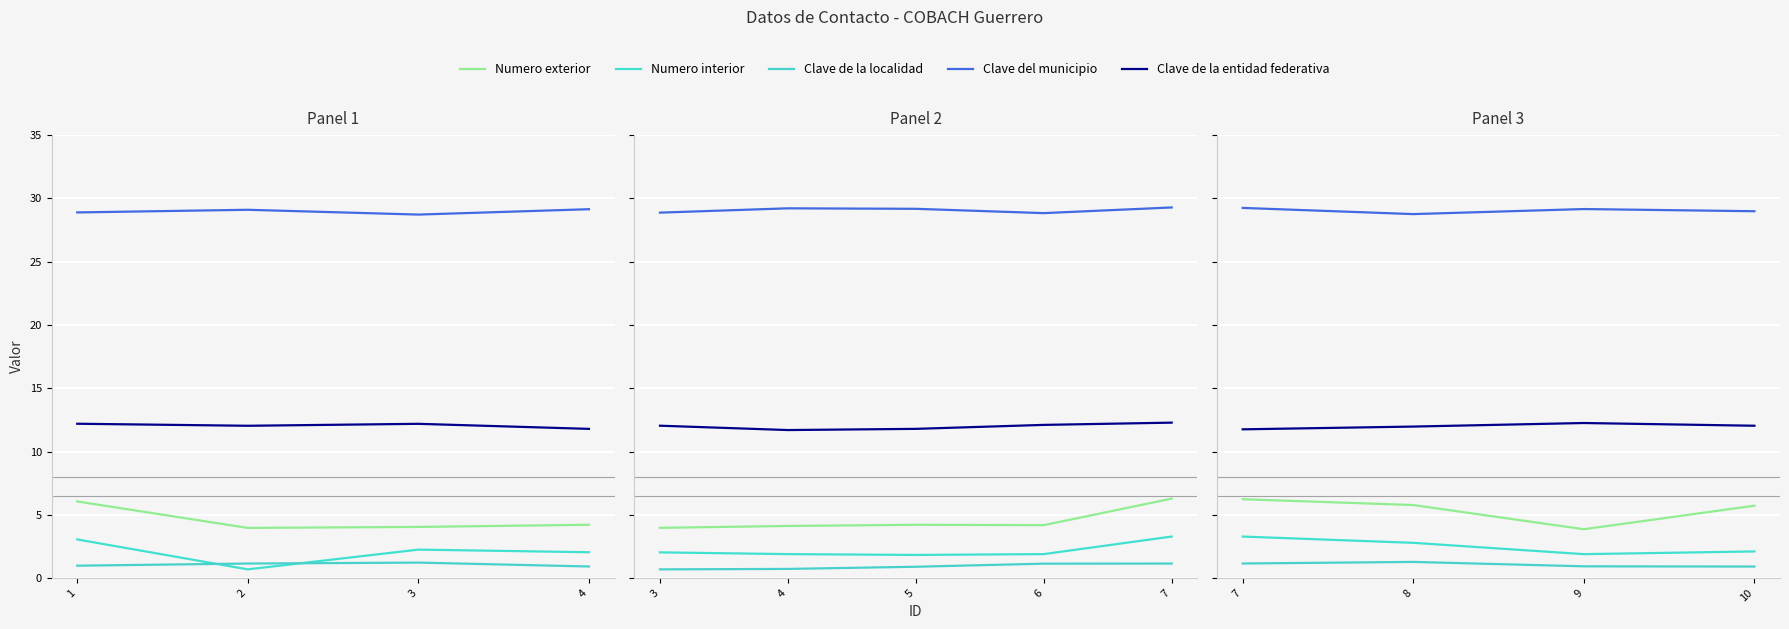

Which label corresponds to the smallest value in the chart?

4